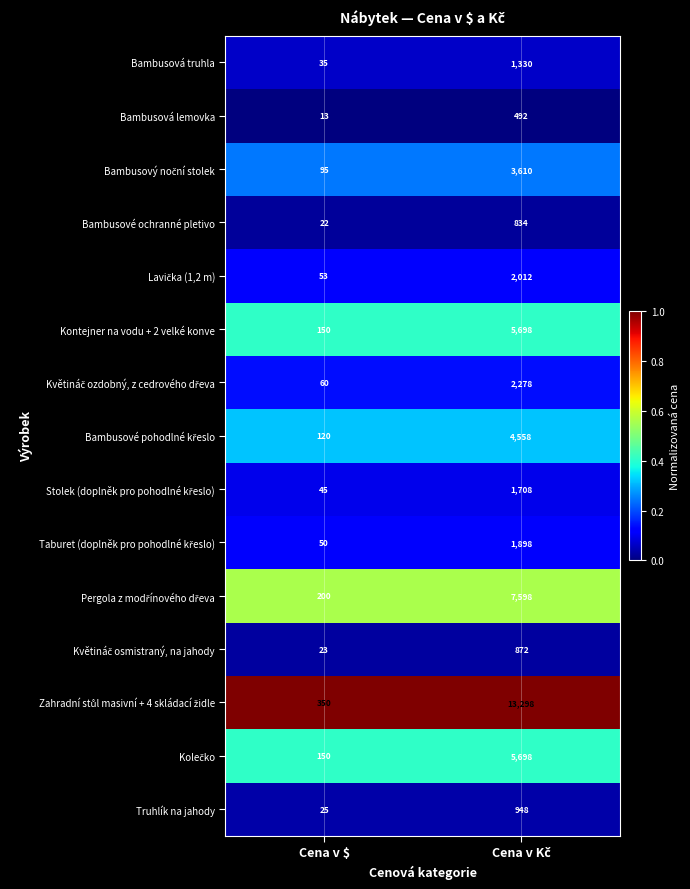

How many categories are shown in the chart?

2